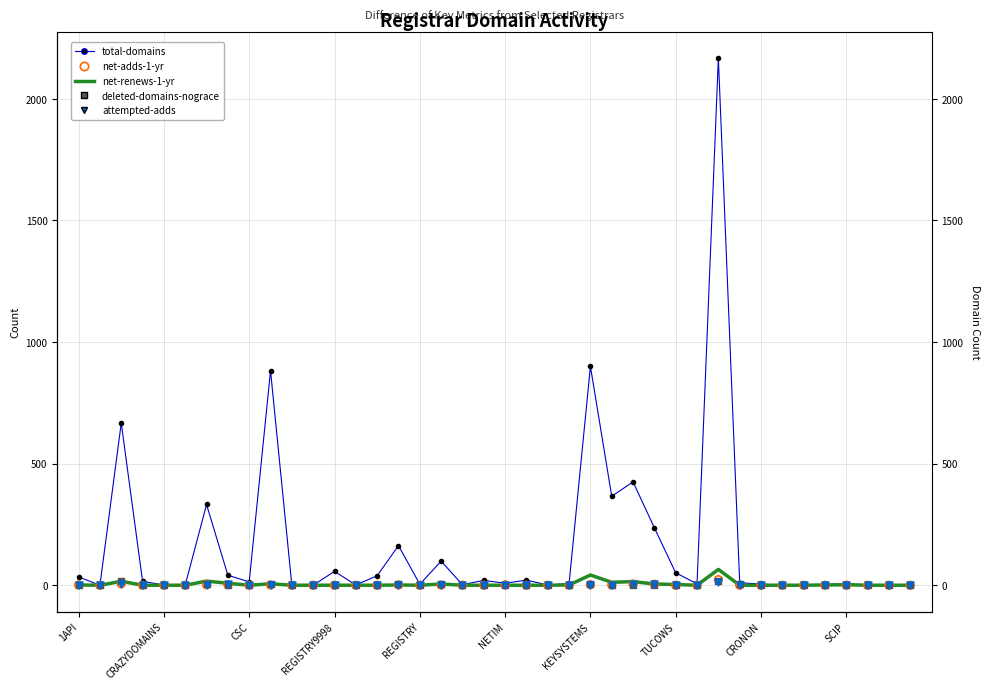

At which category is the sum across all series the highest?

30